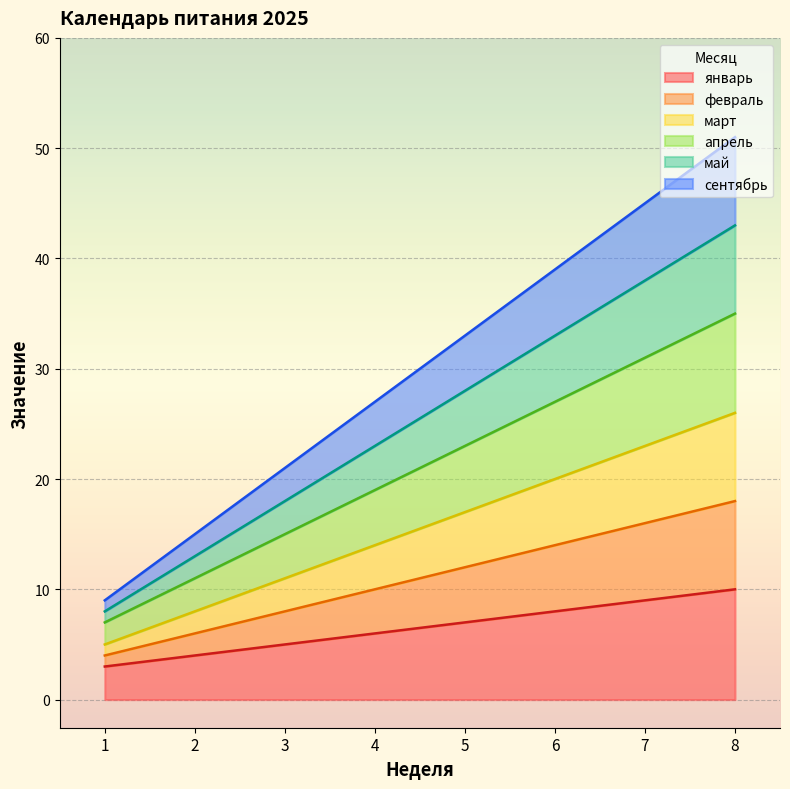

Which series has the widest spread of values?

сентябрь